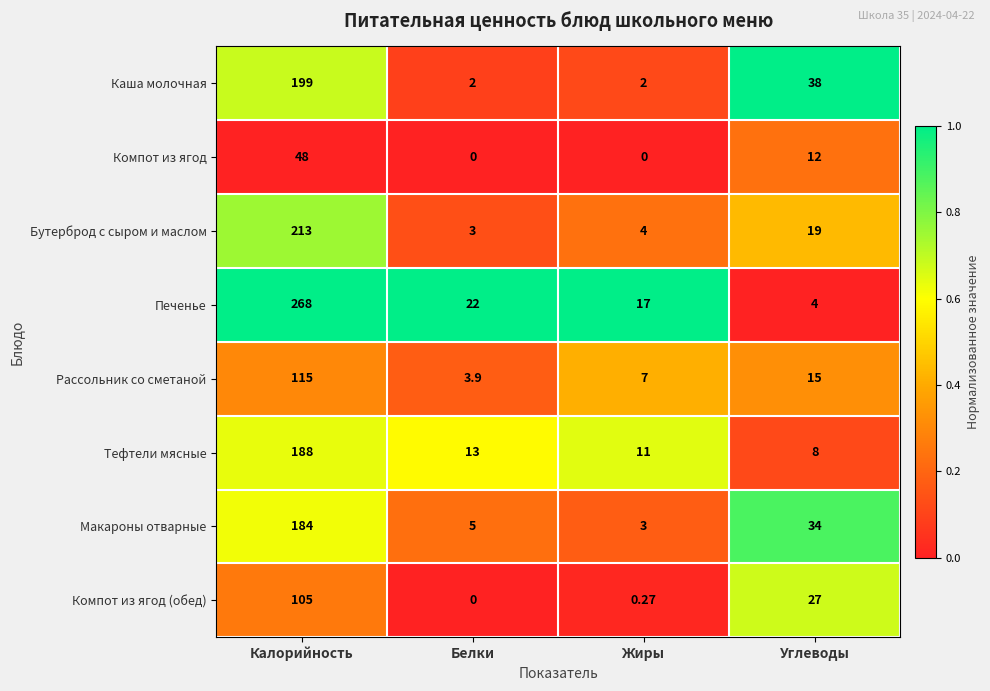

At which label is Компот из ягод closest to 24?

Углеводы